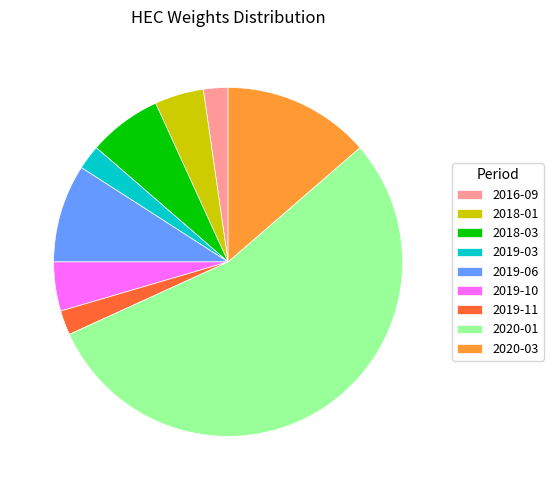

How many segments does this pie chart have?

9